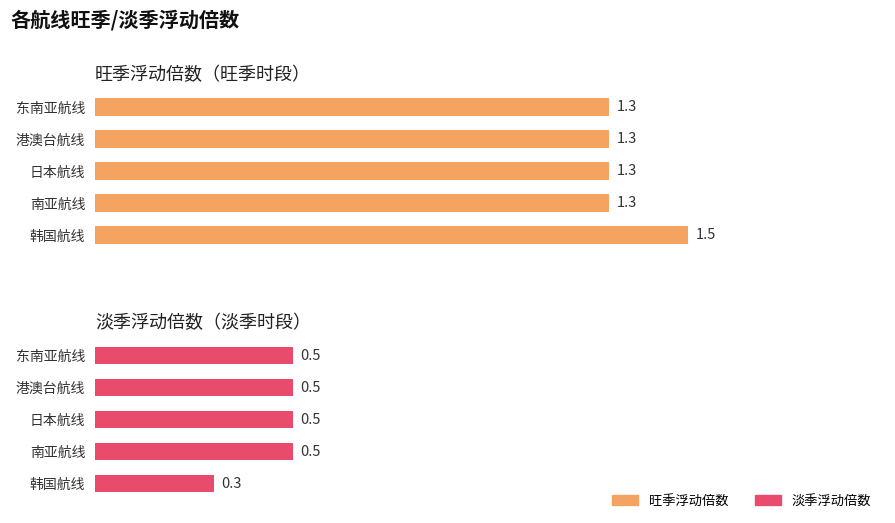

List the labels in order of 旺季浮动倍数 value, largest first.

韩国航线, 东南亚航线, 港澳台航线, 日本航线, 南亚航线